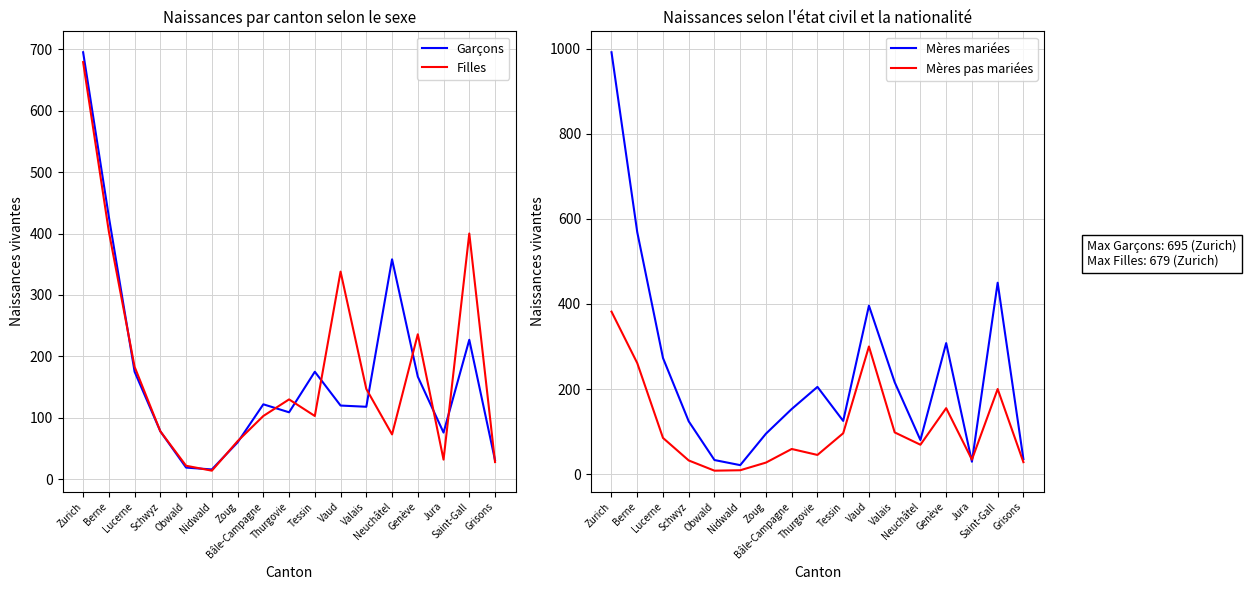

Reading right to left, transcribe all the data shown in this chart.

Garçons: Grisons=31	Saint-Gall=227	Jura=76	Genève=167	Neuchâtel=358	Valais=118	Vaud=120	Tessin=175	Thurgovie=109	Bâle-Campagne=122	Zoug=60	Nidwald=16	Obwald=19	Schwyz=78	Lucerne=175	Berne=427	Zurich=695
Filles: Grisons=28	Saint-Gall=400	Jura=32	Genève=236	Neuchâtel=73	Valais=147	Vaud=338	Tessin=103	Thurgovie=130	Bâle-Campagne=103	Zoug=62	Nidwald=14	Obwald=22	Schwyz=78	Lucerne=183	Berne=403	Zurich=679
Mères mariées: Grisons=35	Saint-Gall=450	Jura=29	Genève=308	Neuchâtel=80	Valais=216	Vaud=396	Tessin=125	Thurgovie=205	Bâle-Campagne=153	Zoug=95	Nidwald=21	Obwald=33	Schwyz=124	Lucerne=273	Berne=569	Zurich=992
Mères pas mariées: Grisons=28	Saint-Gall=200	Jura=34	Genève=155	Neuchâtel=69	Valais=98	Vaud=300	Tessin=96	Thurgovie=45	Bâle-Campagne=59	Zoug=27	Nidwald=9	Obwald=8	Schwyz=32	Lucerne=85	Berne=261	Zurich=382